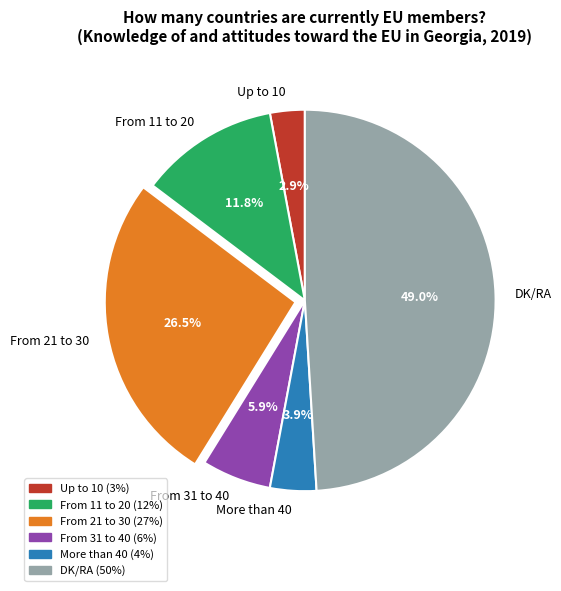

What percentage do Up to 10 and From 11 to 20 together represent?

14.7%